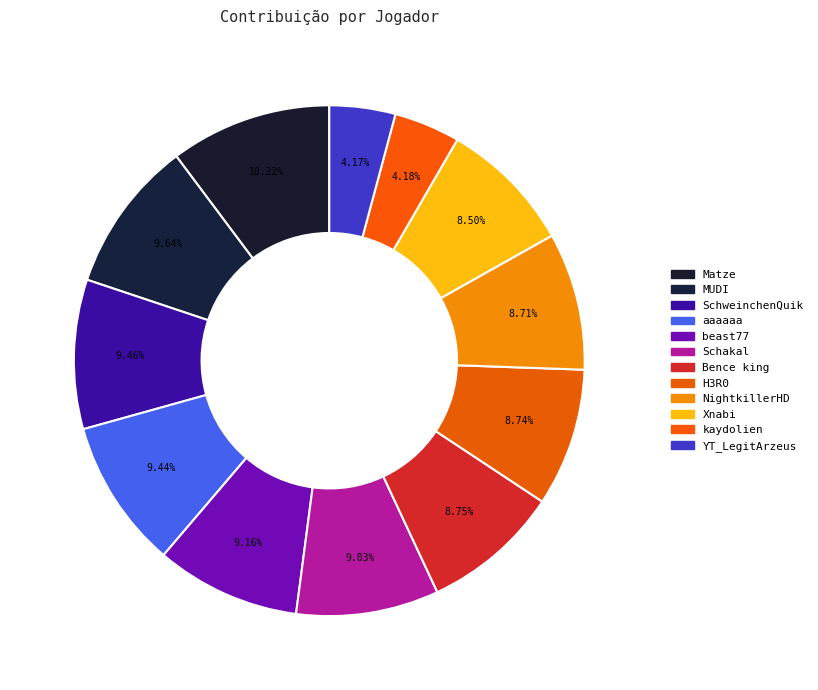

What percentage is the Bence king slice, to the nearest percent?

9%